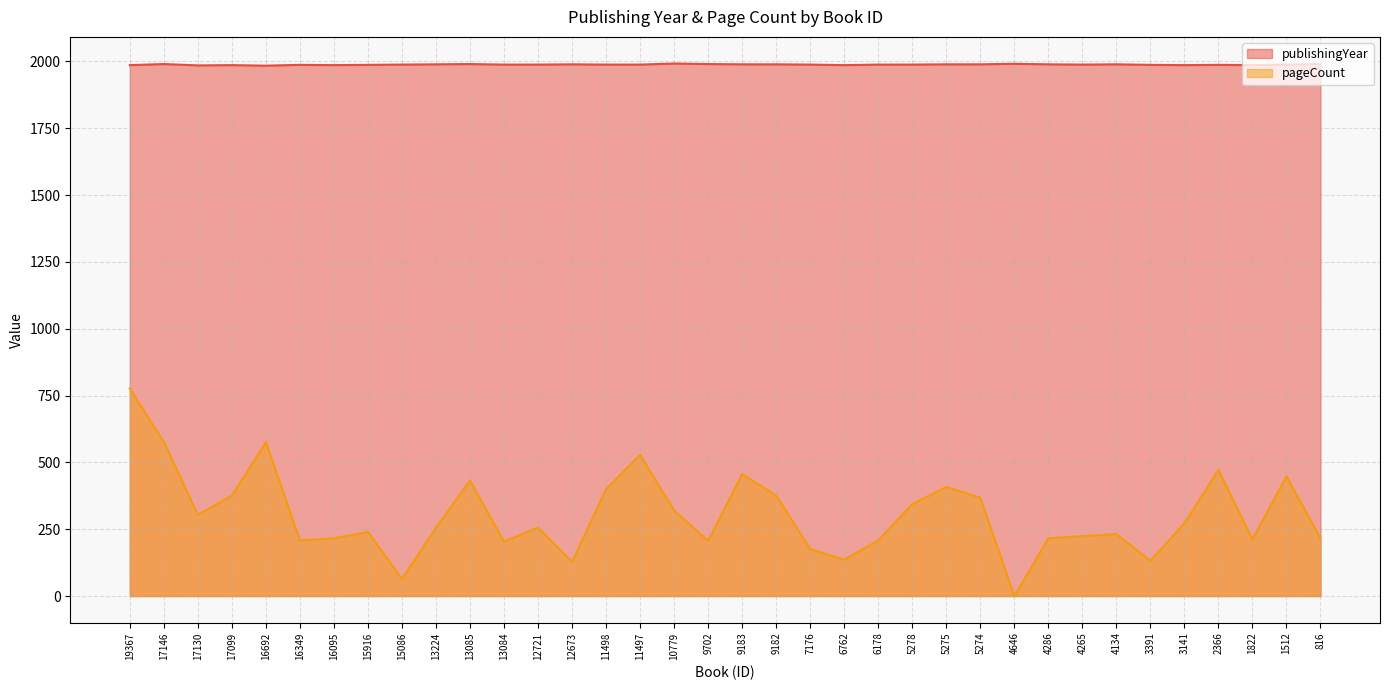

What is the difference between the second highest and second lowest values in the pageCount series?

512